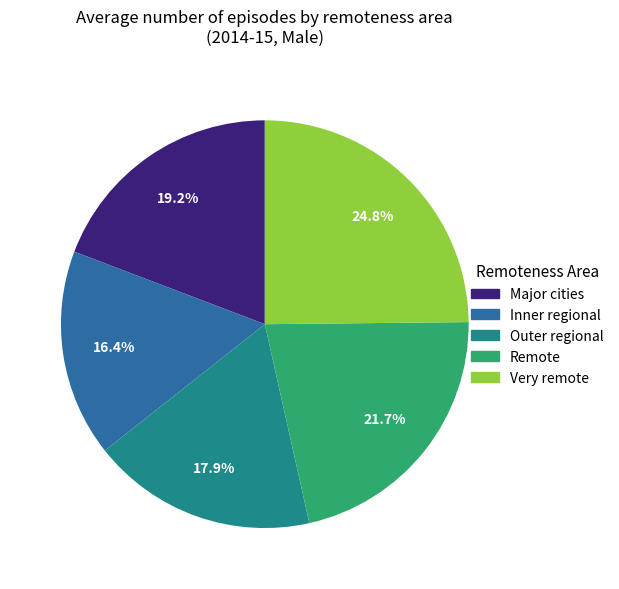

Which slice is the largest?

Very remote